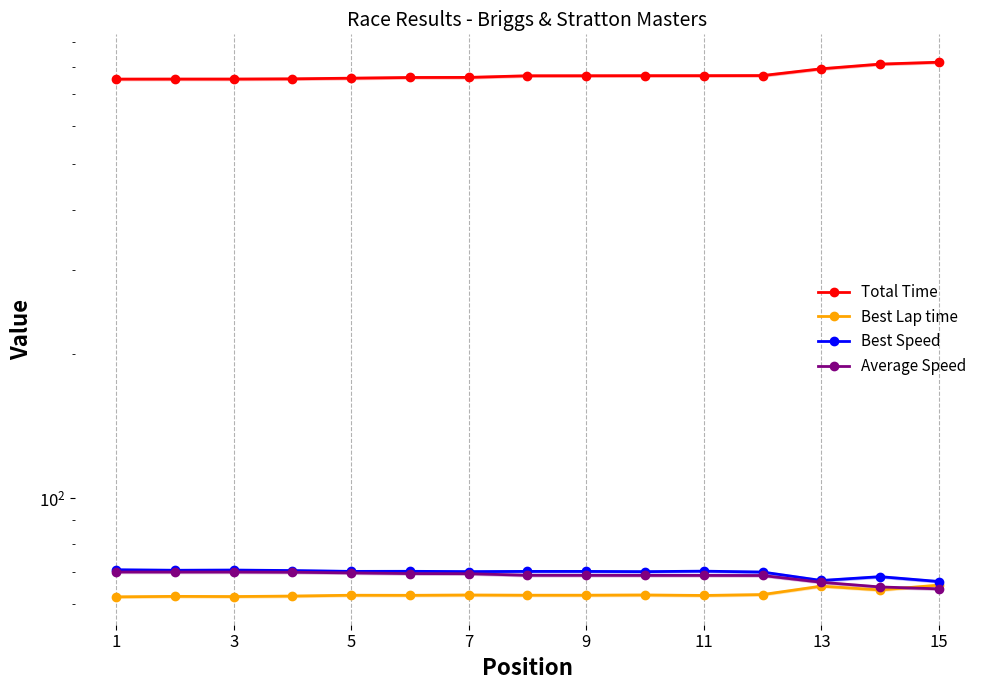

What value does the Total Time series have at 11?

765.9